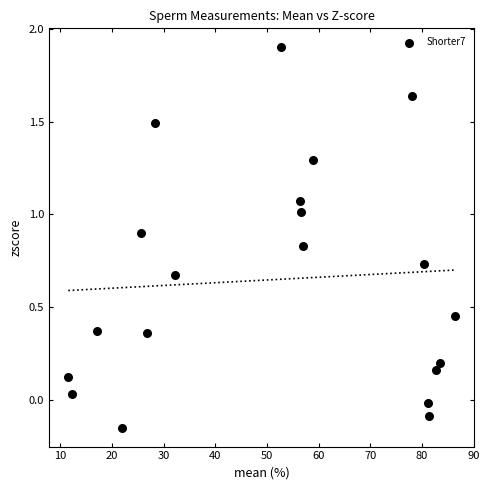

What is the range of X values (max minus min)?

74.8